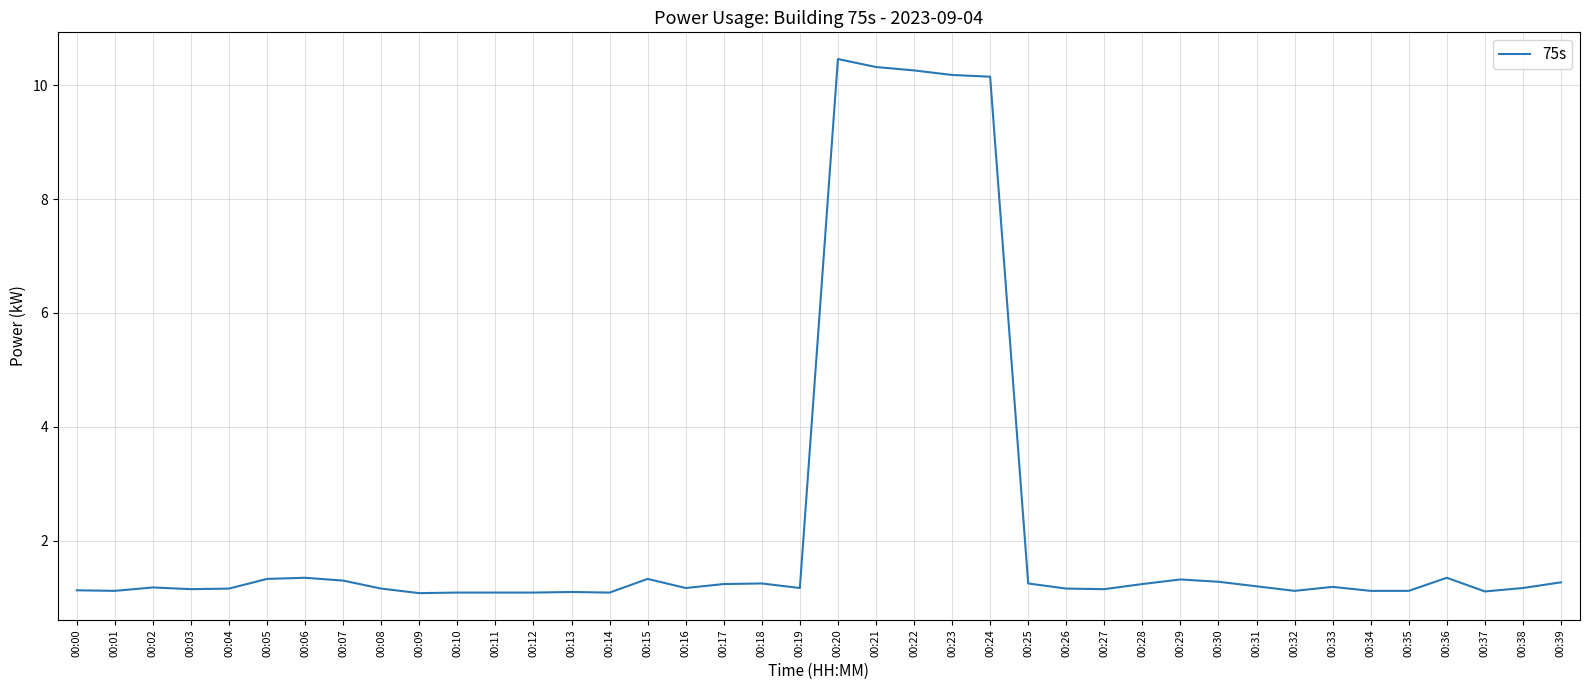

What is the minimum value shown in the chart?

1.1